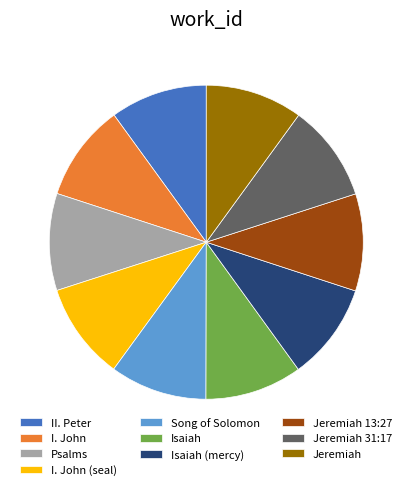

How many slices are in this pie chart?

10